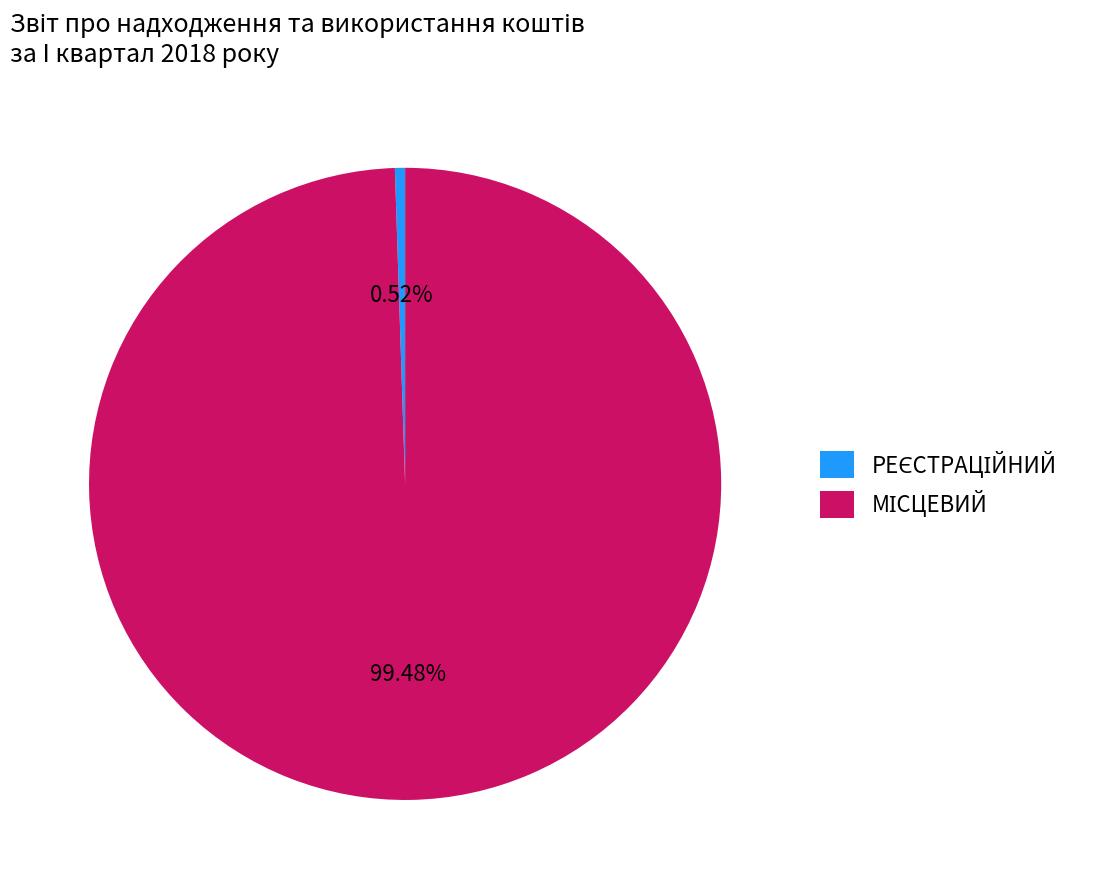

Does any single category account for the majority?

Yes